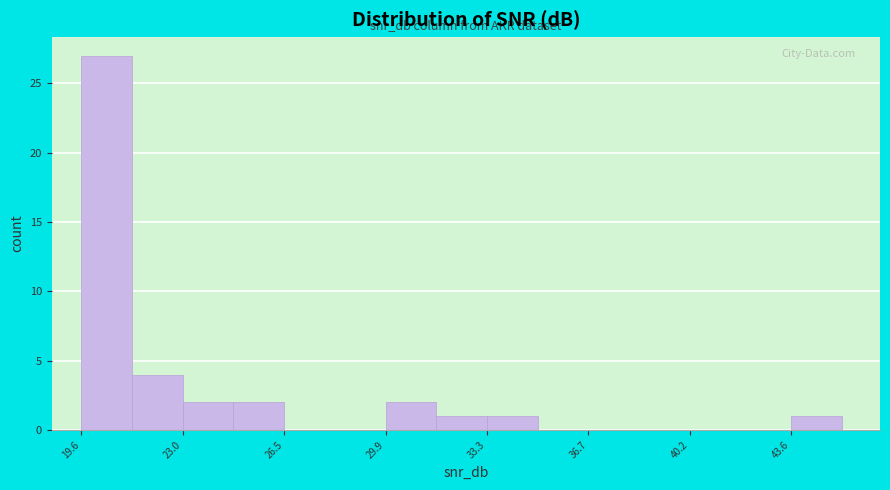

Around what value on the x-axis is the tallest bar? Give the approximate position of its centre, as read against the axis.

20.5